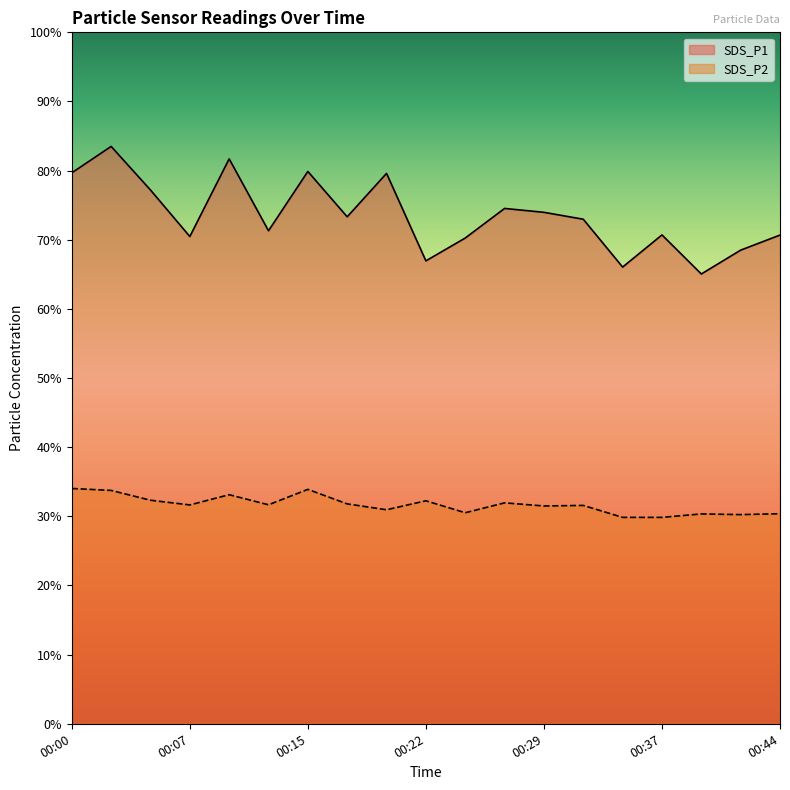

Which series has the widest spread of values?

SDS_P1